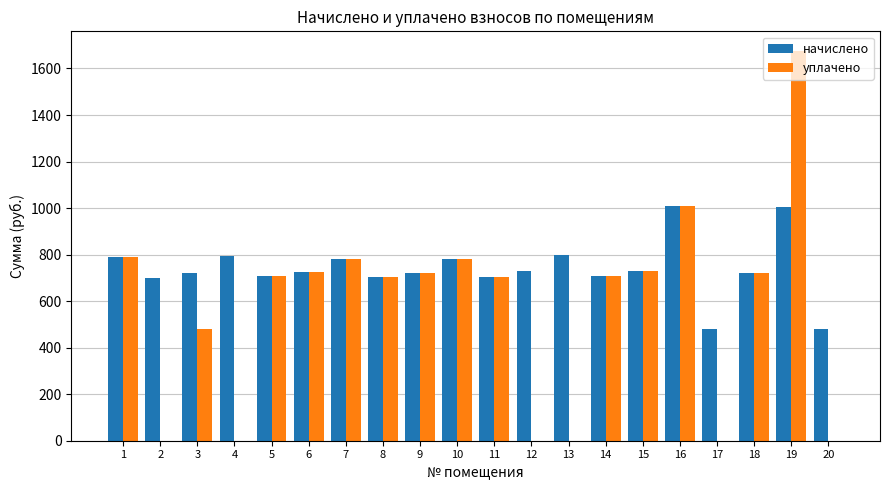

What is the total value across all series at 2?

698.6